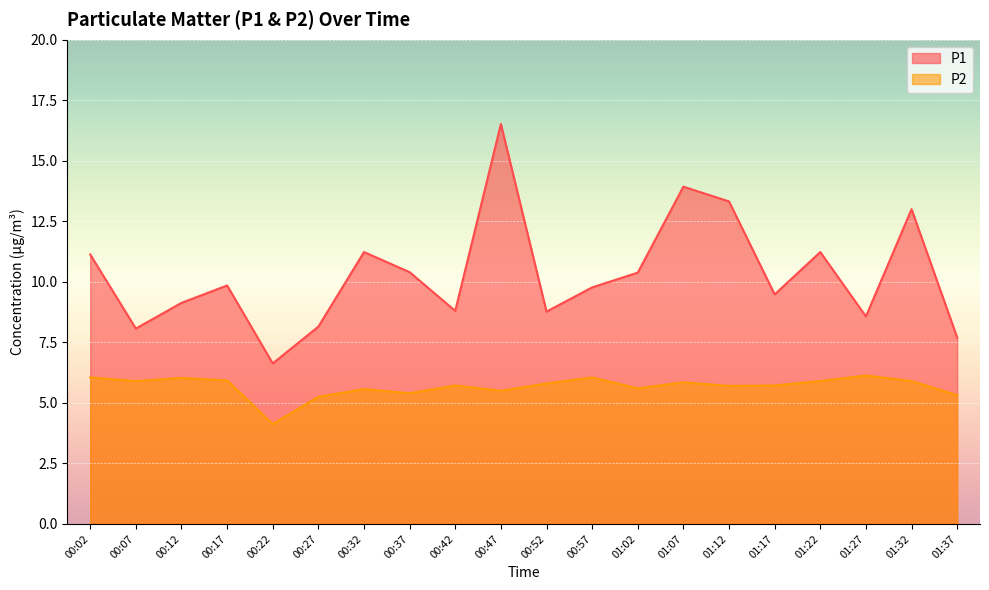

At which label does P2 reach its peak?

01:27